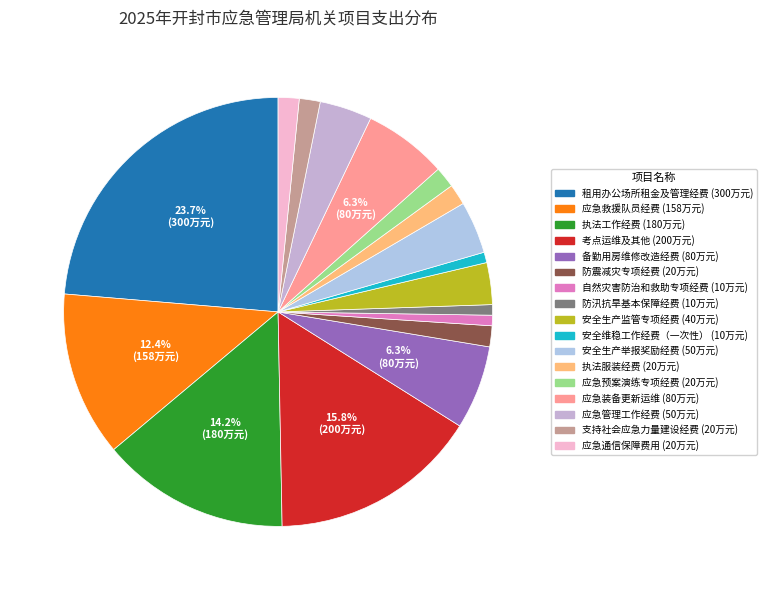

How many segments does this pie chart have?

17